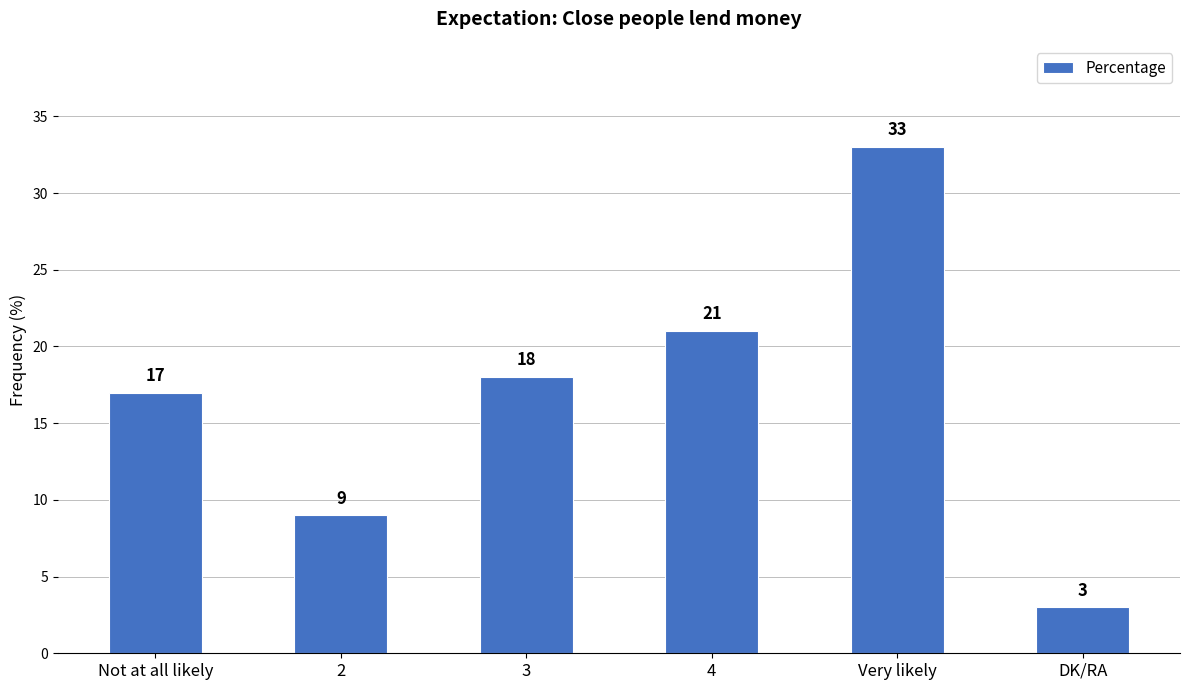

How many bars are there in total?

6